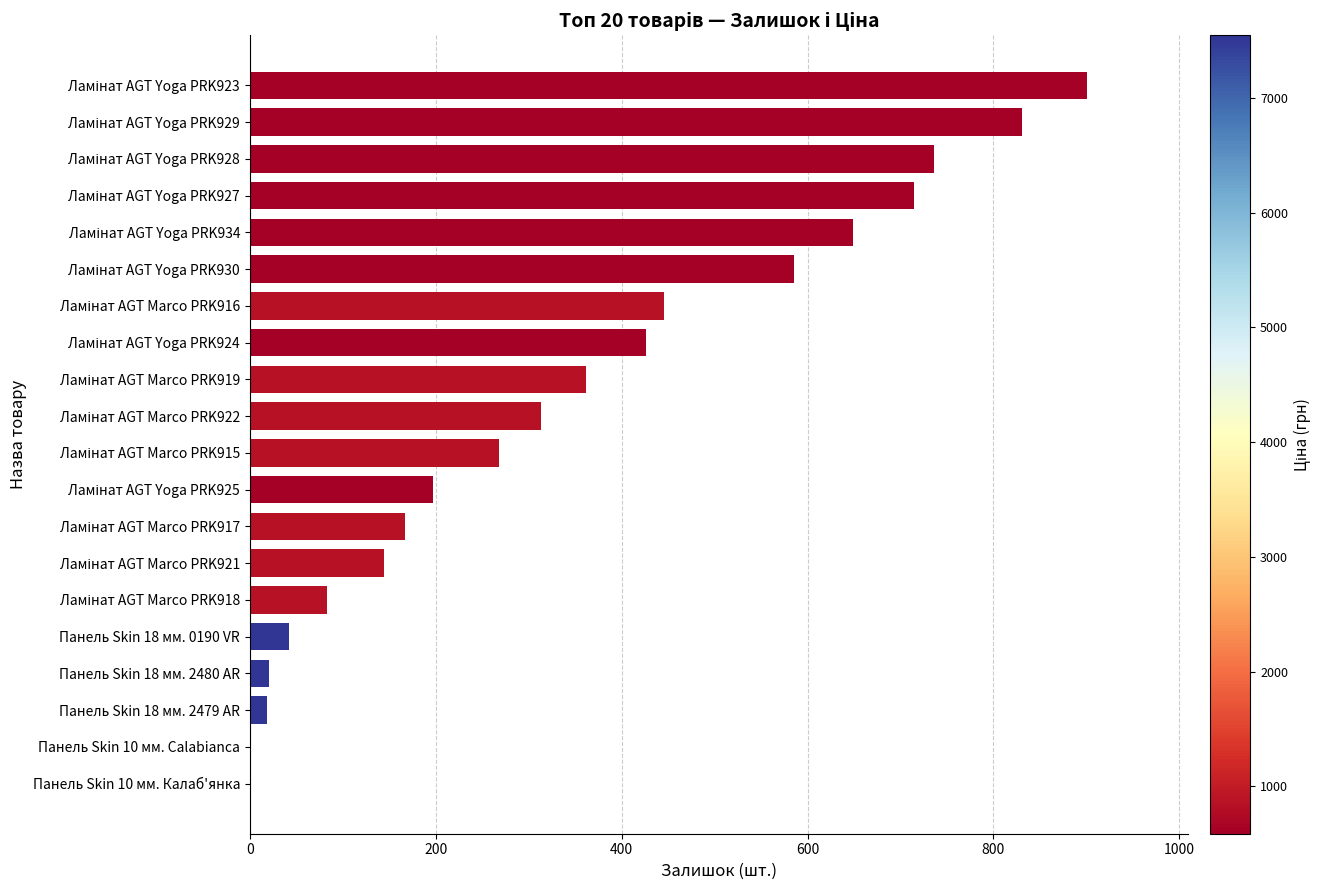

What is the sum of all values?

6905